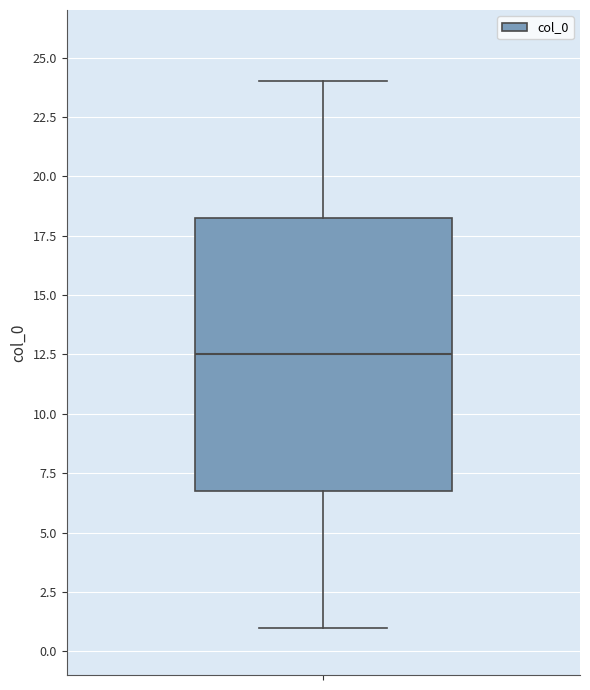

Read this box plot against the y-axis: the position of the median line, the range covered by the box, and the ends of both whiskers. The values are not printed on the chart, so give them approximately, as read against the axis.

median 12.5, box 7.0 to 18.5, whiskers 1.0 to 24.0